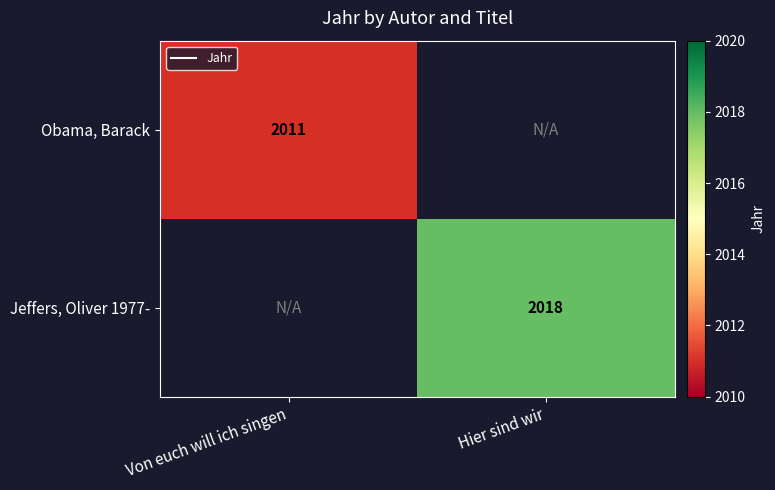

Which series has the widest spread of values?

Obama, Barack